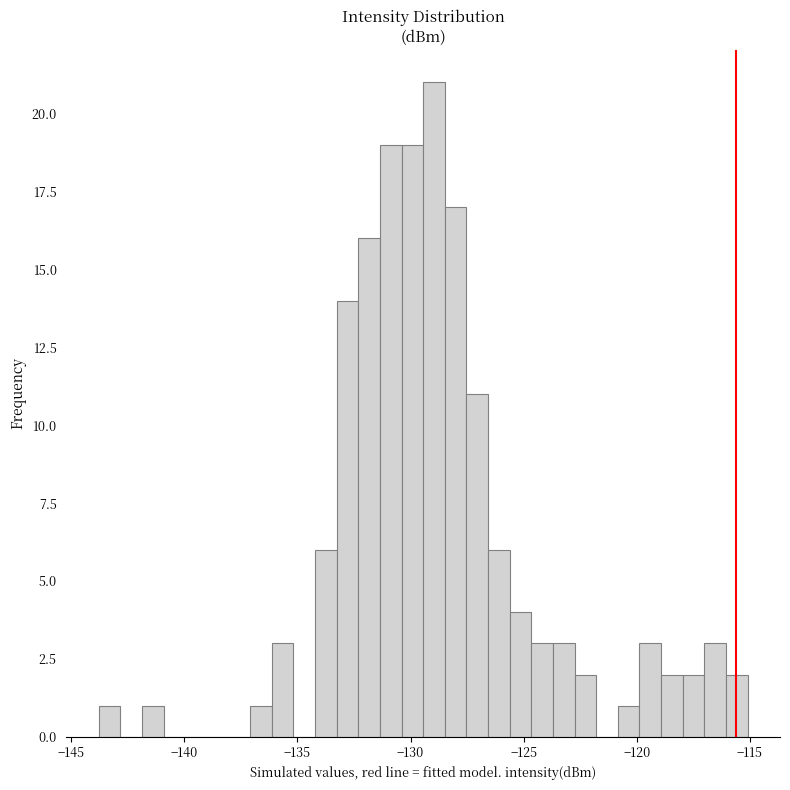

Read against the x-axis, roughly where is the centre of the tallest bar?

-129.0